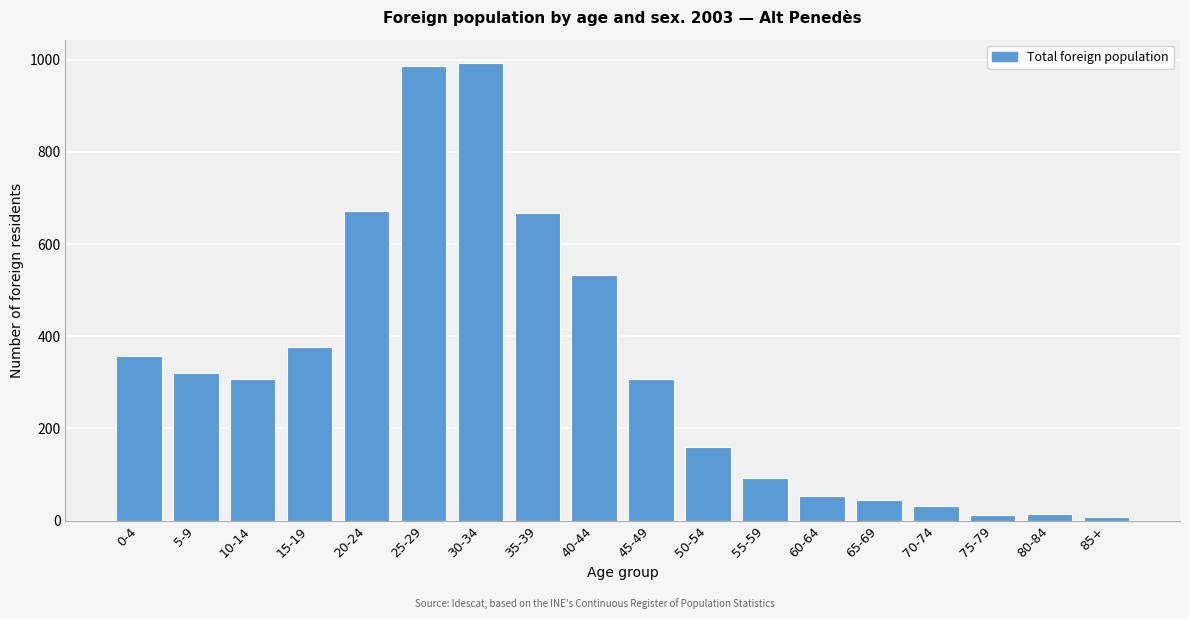

What is the change in value from 5-9 to 40-44?

+211